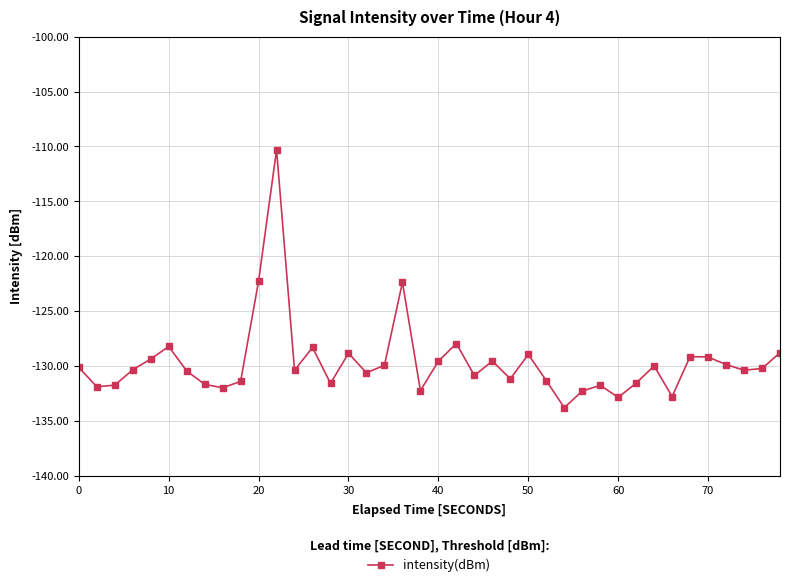

How many points are lower than both their immediate neighbors (excluding endpoints)?

12